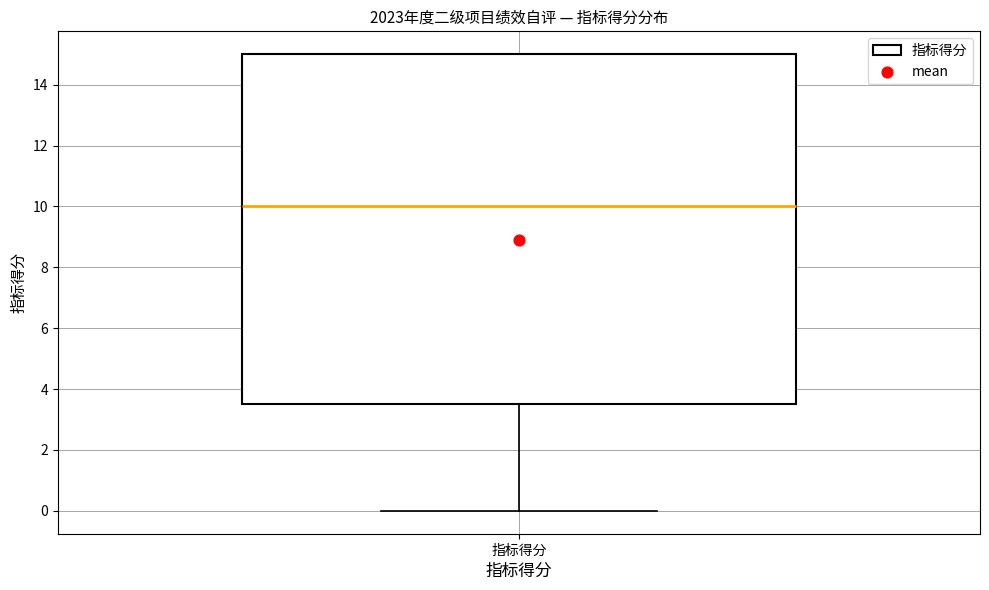

Read this box plot against the y-axis: the position of the median line, the range covered by the box, and the ends of both whiskers. The values are not printed on the chart, so give them approximately, as read against the axis.

median 10.0, box 3.6 to 15.0, whiskers 0.0 to 15.0